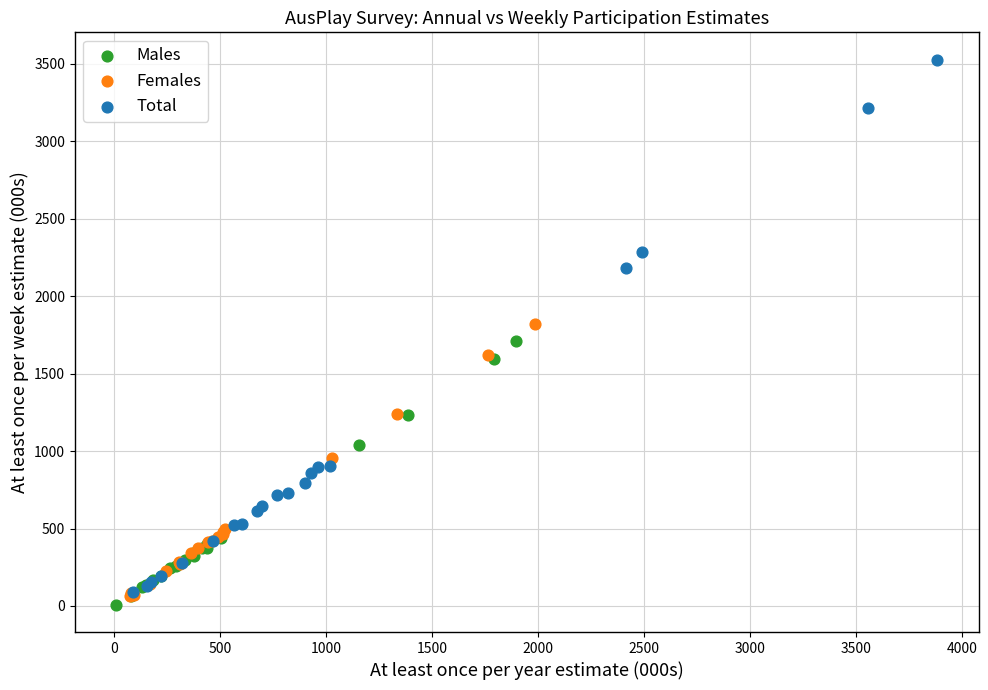

Which series reaches the maximum Y coordinate?

Total